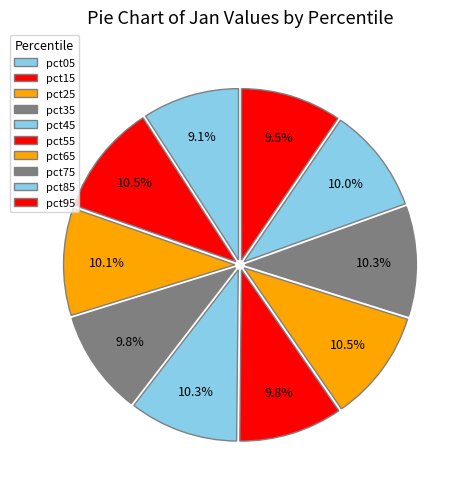

To the nearest percent, what is the average slice percentage?

10%